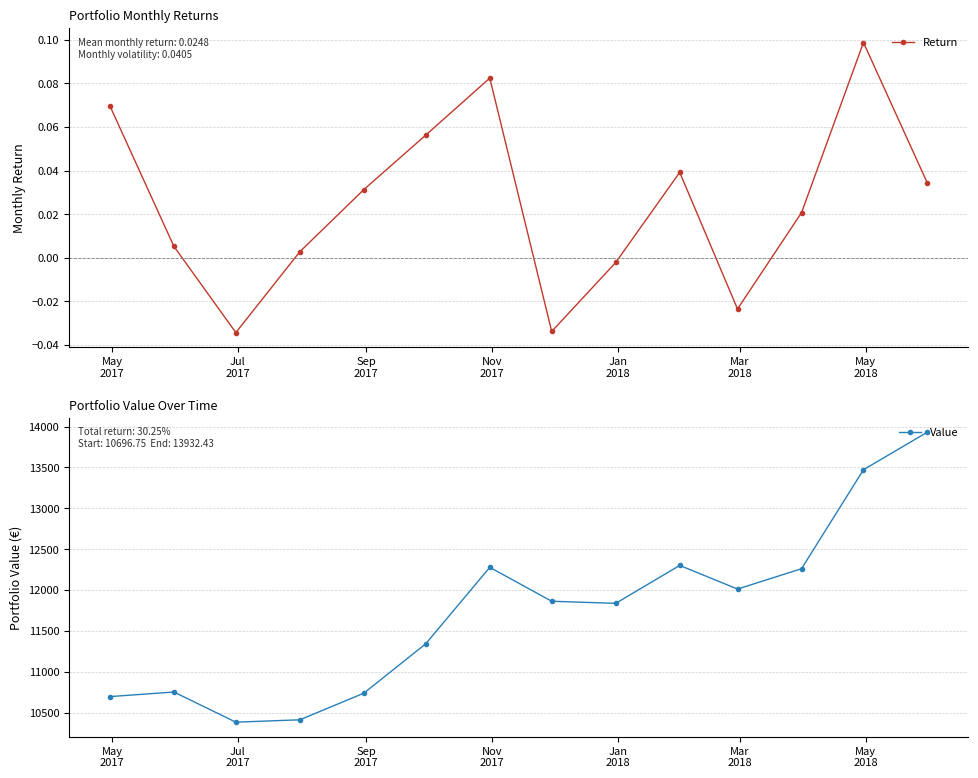

At how many categories does at least one series exceed 2527?

14